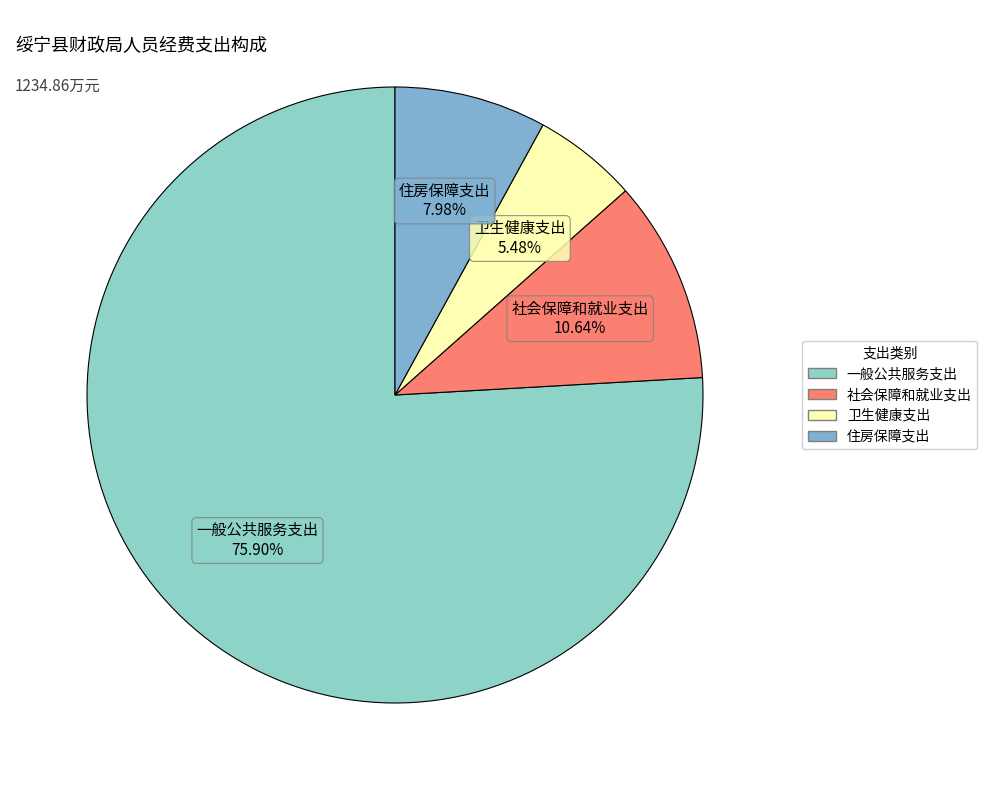

To the nearest percent, what portion does 卫生健康支出 represent?

5%